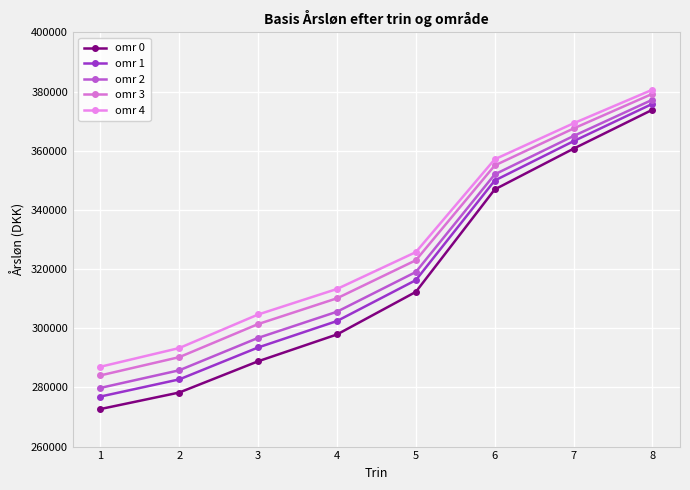

True or false: omr 4 and omr 1 intersect in this chart.

False